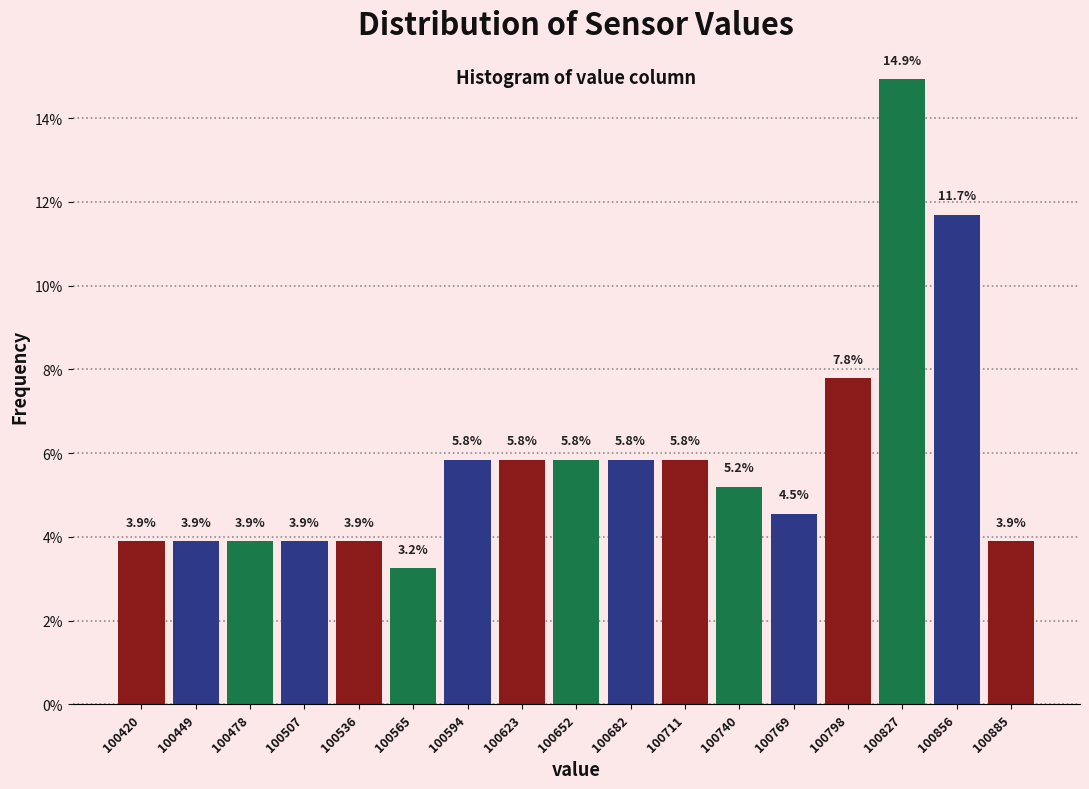

How tall is the bar that spans 100465 to 100490 on the x-axis? The bar edges are not printed on the chart, so give them approximately, as read against the axis.

3.9